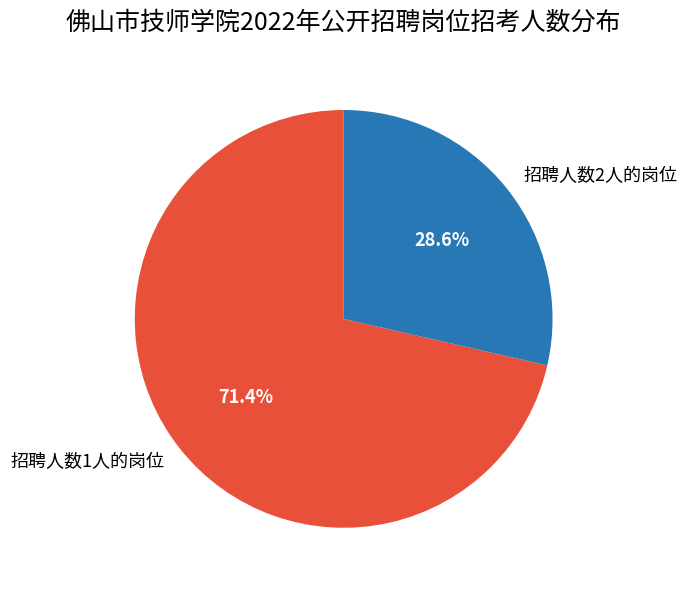

What is the ratio of the value at 招聘人数2人的岗位 to the value at 招聘人数1人的岗位?

0.4